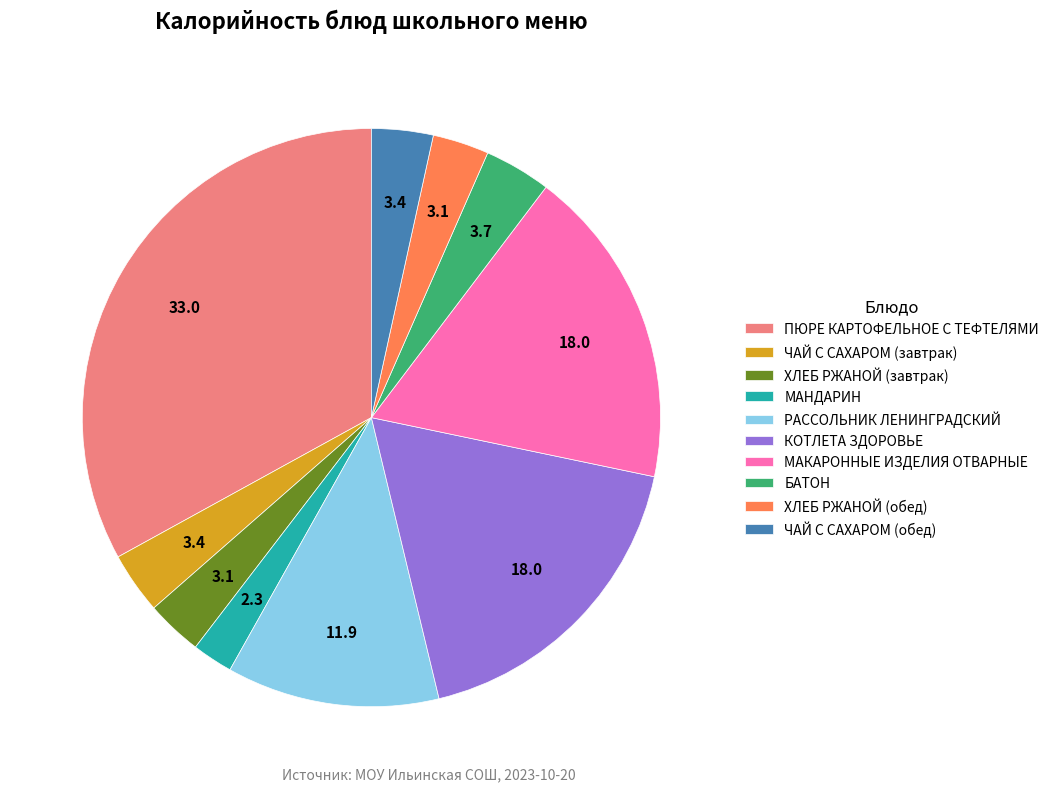

How many slices are in this pie chart?

10